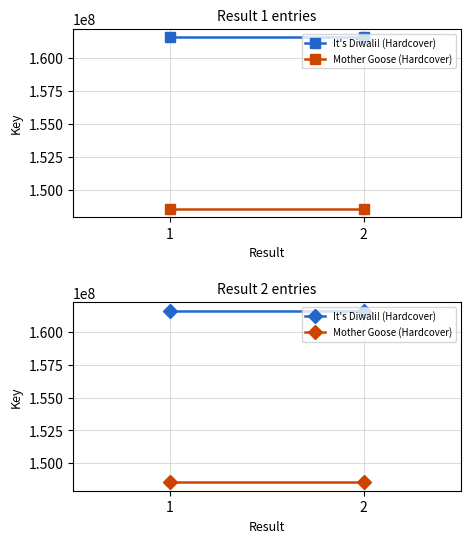

How many series are shown in this chart?

2